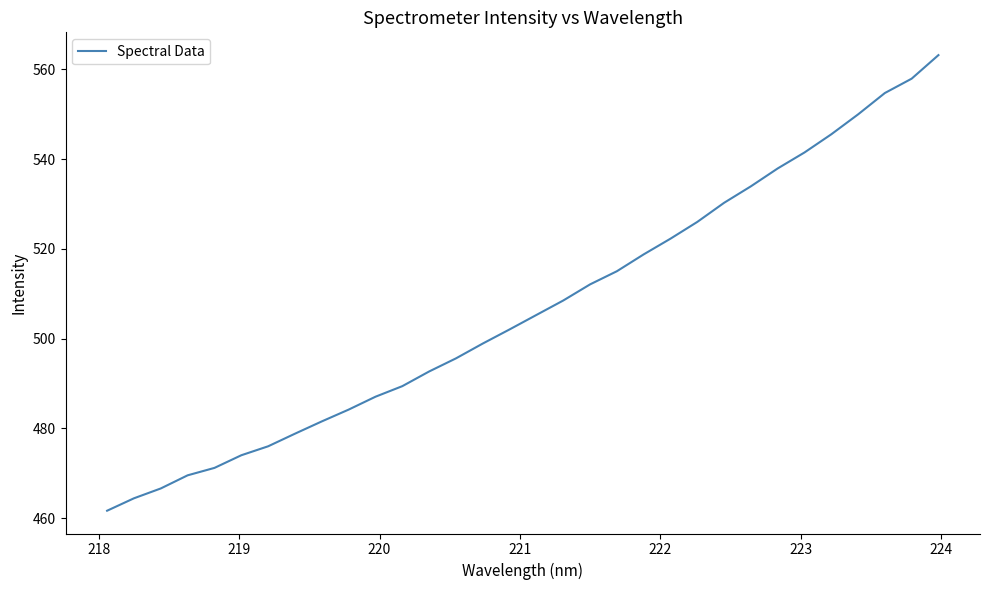

What is the maximum value shown in the chart?

563.1